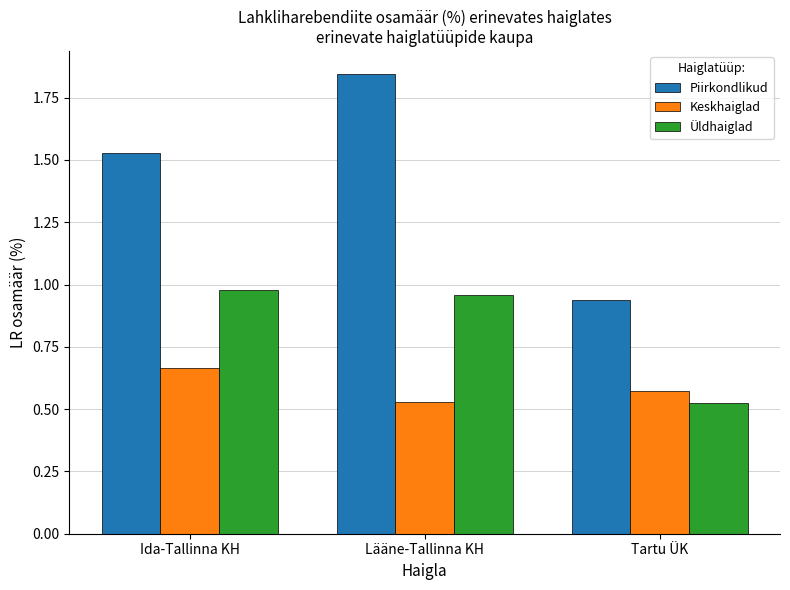

The Piirkondlikud series shows 1.2 at Lääne-Tallinna KH. True or false?

False